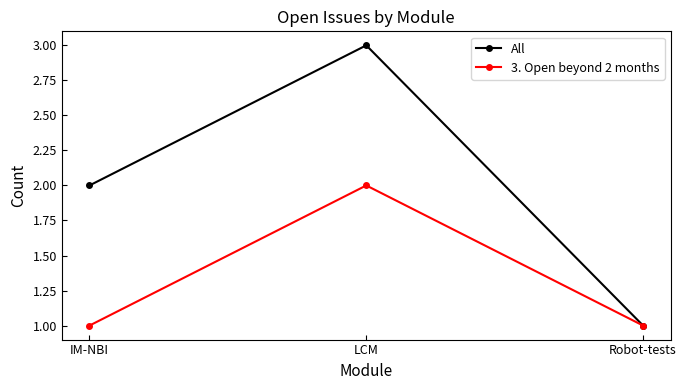

How many data points does each series have?

3